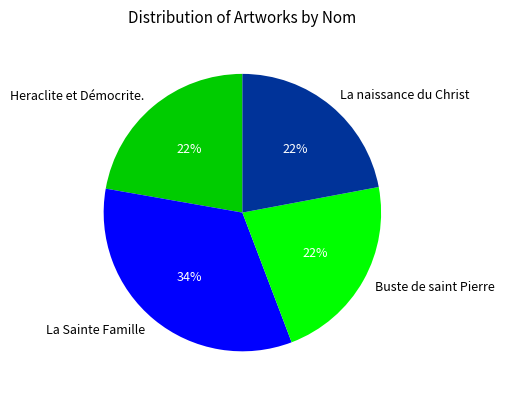

Is the sum of La naissance du Christ and La Sainte Famille greater than half?

Yes